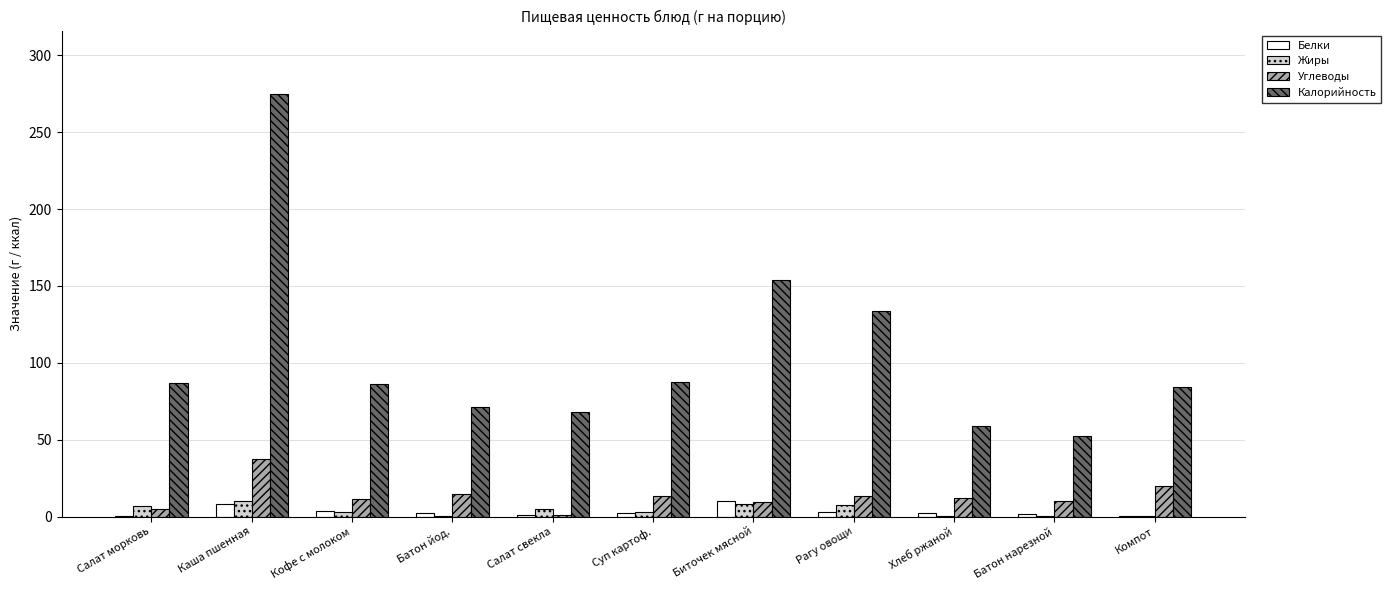

The value of Калорийность at Каша пшенная is 274.9. True or false?

True